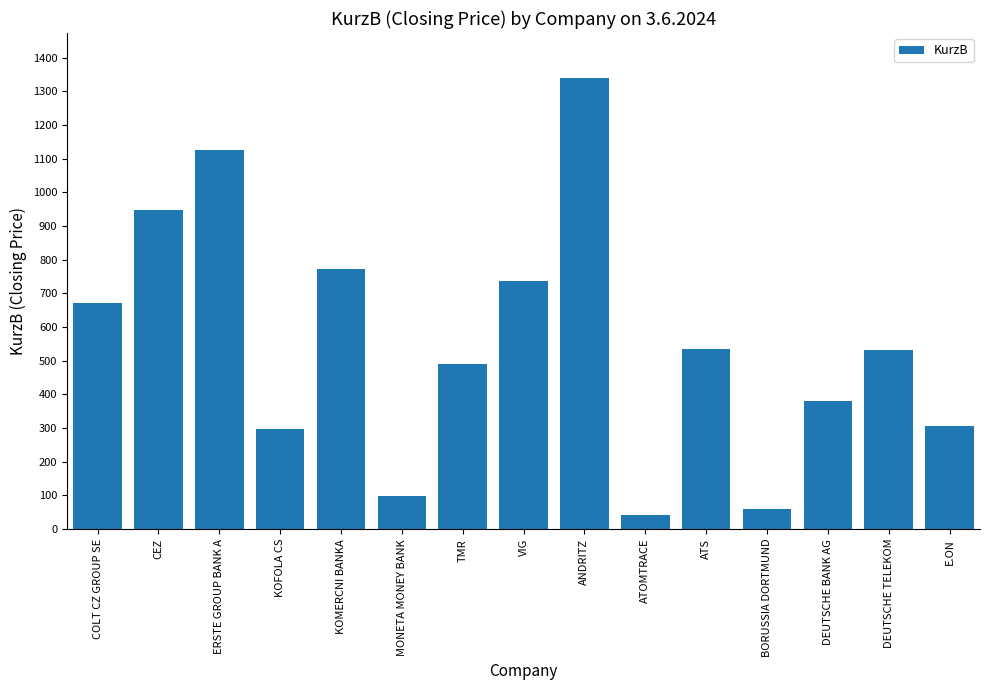

Does the chart contain stacked bars?

No